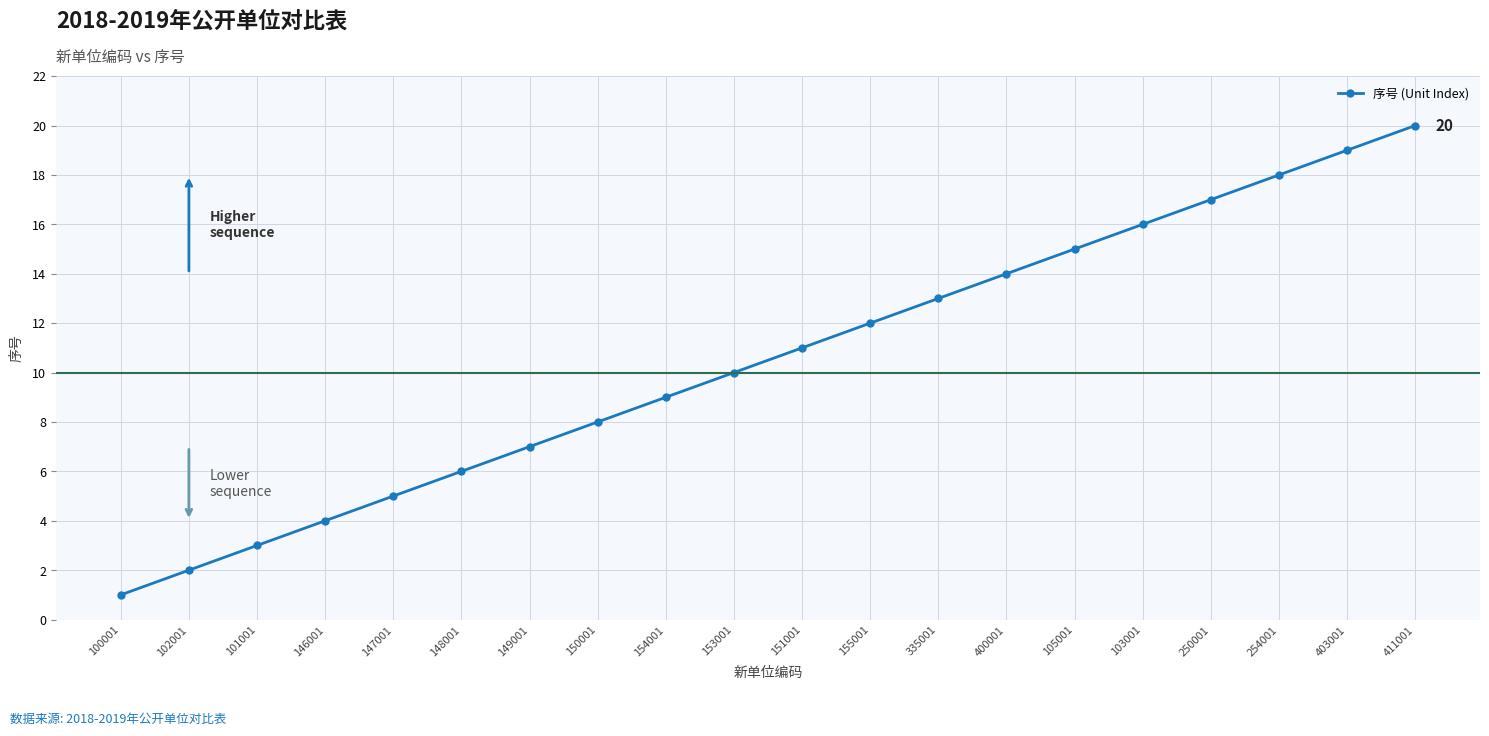

What position from the right is 335001?

8